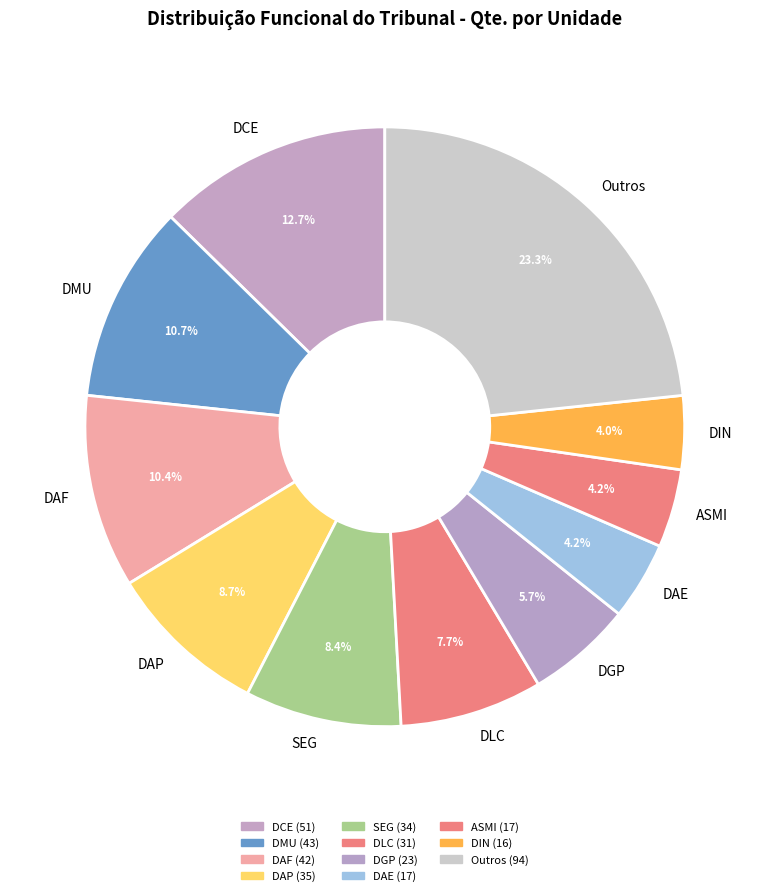

To the nearest percent, what is the difference between the DAF and ASMI slice percentages?

6%